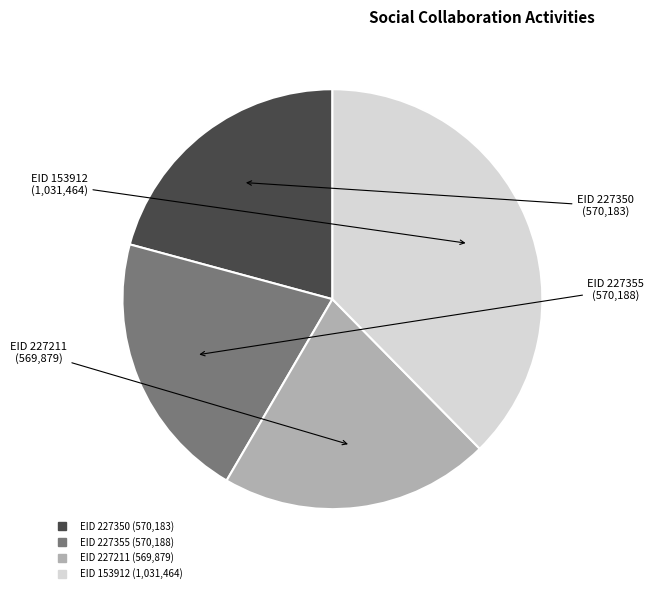

How many slices are in this pie chart?

4